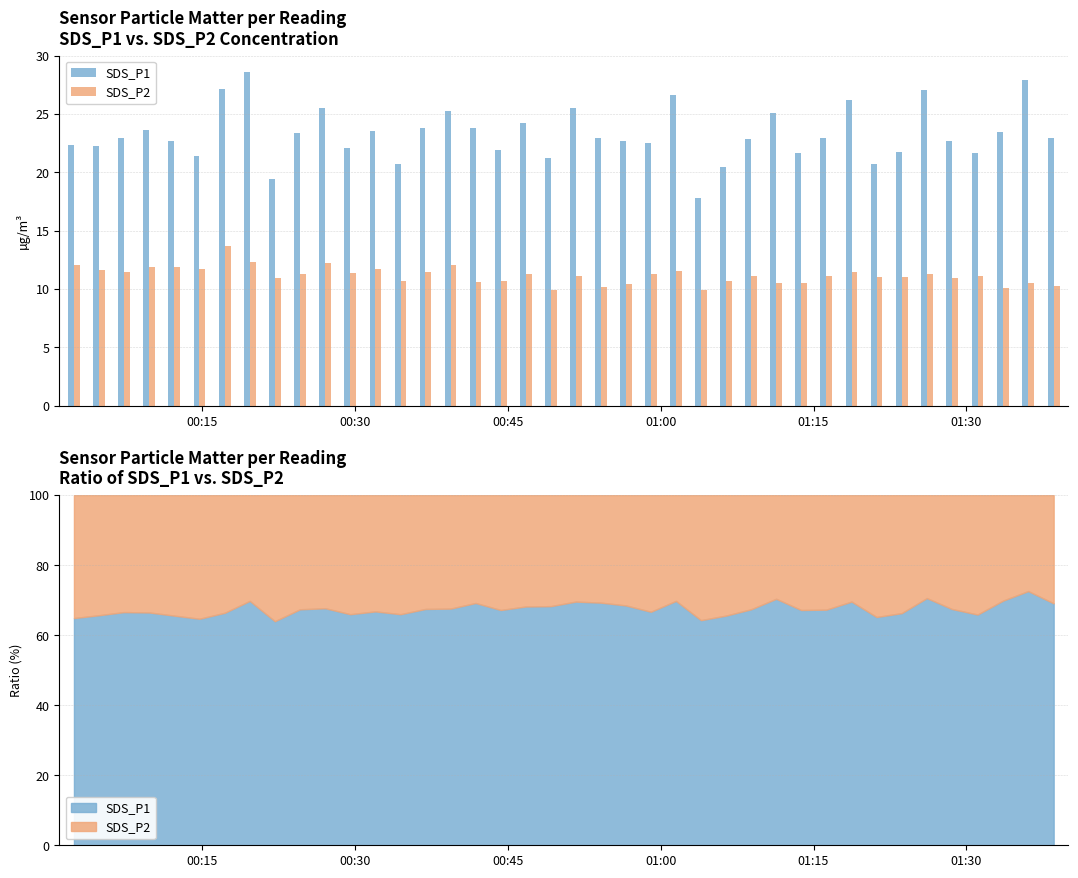

What is the greatest value displayed?

28.6